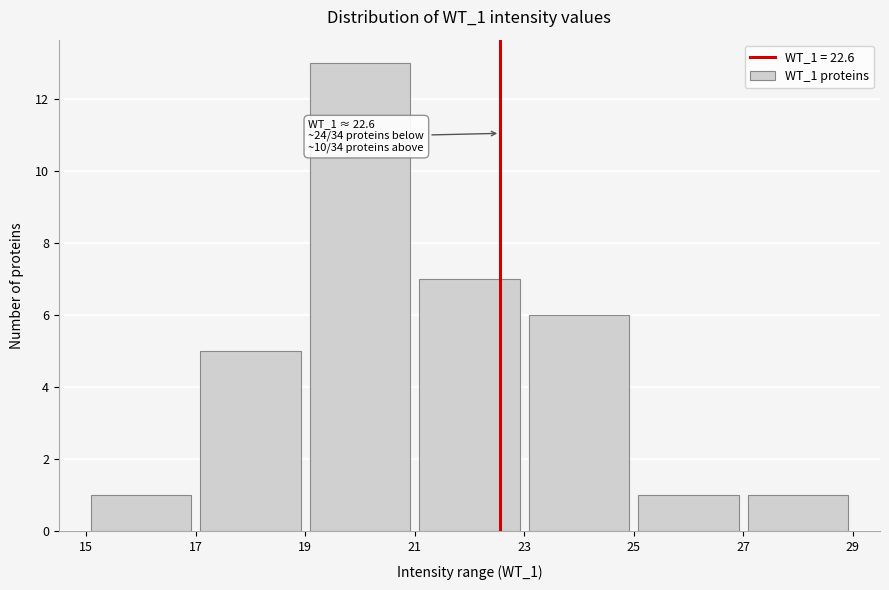

Which range on the x-axis has the tallest bar?

19 to 21